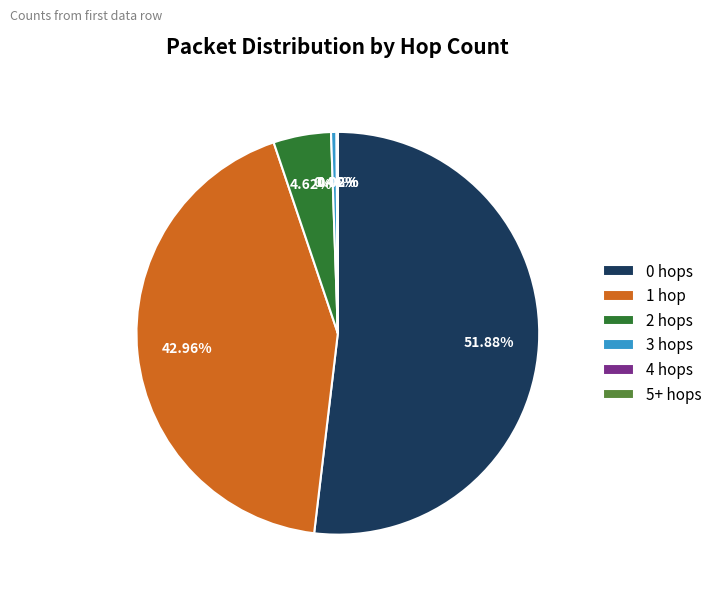

Which slice represents more than half of the pie?

0 hops